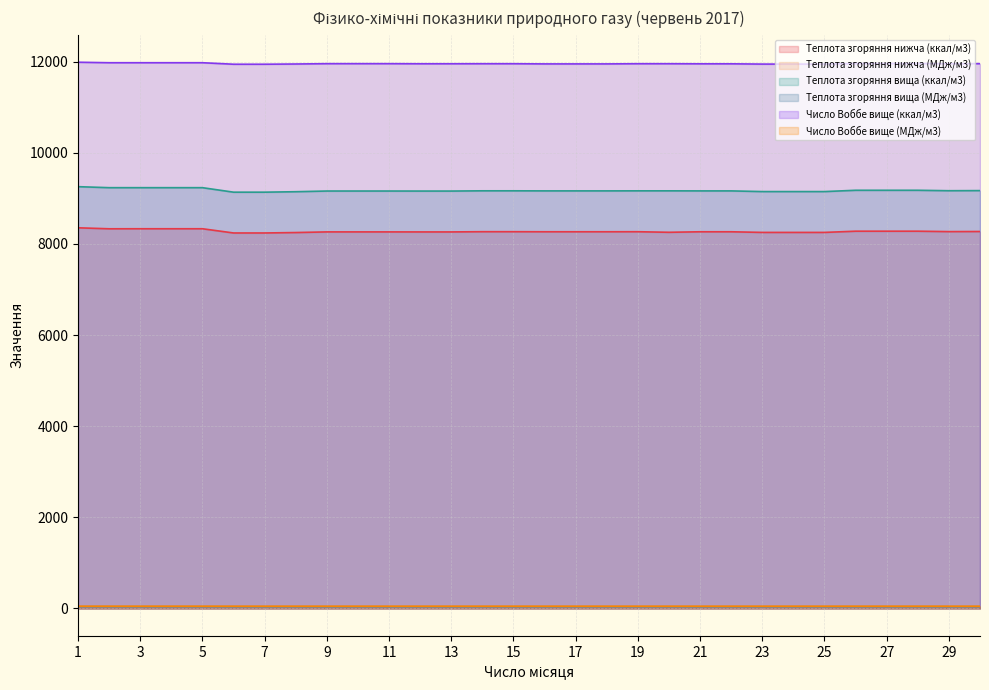

Which category has the lowest value across all series?

6